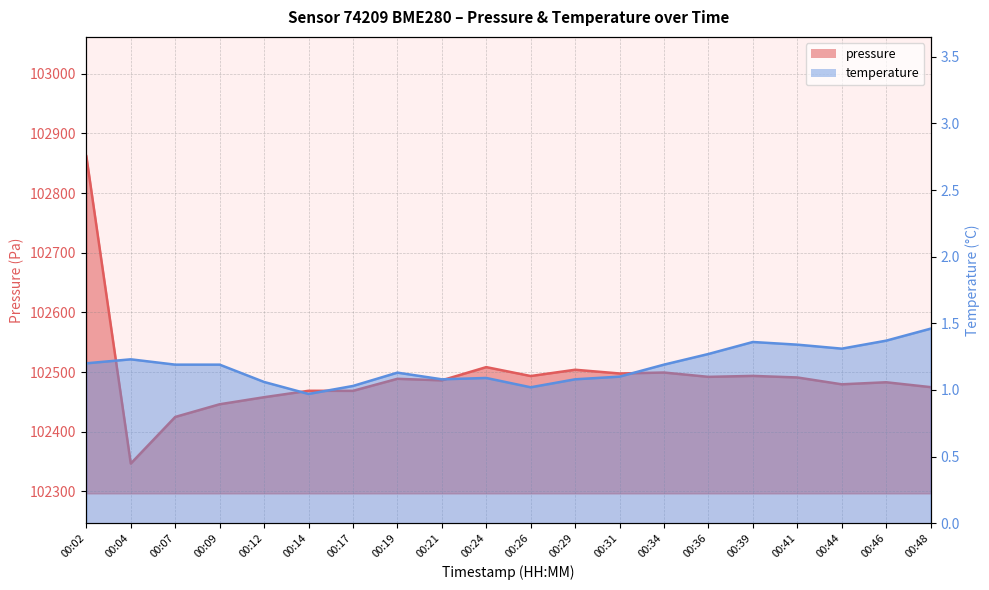

What is the total value across all series at 00:21?

102487.1